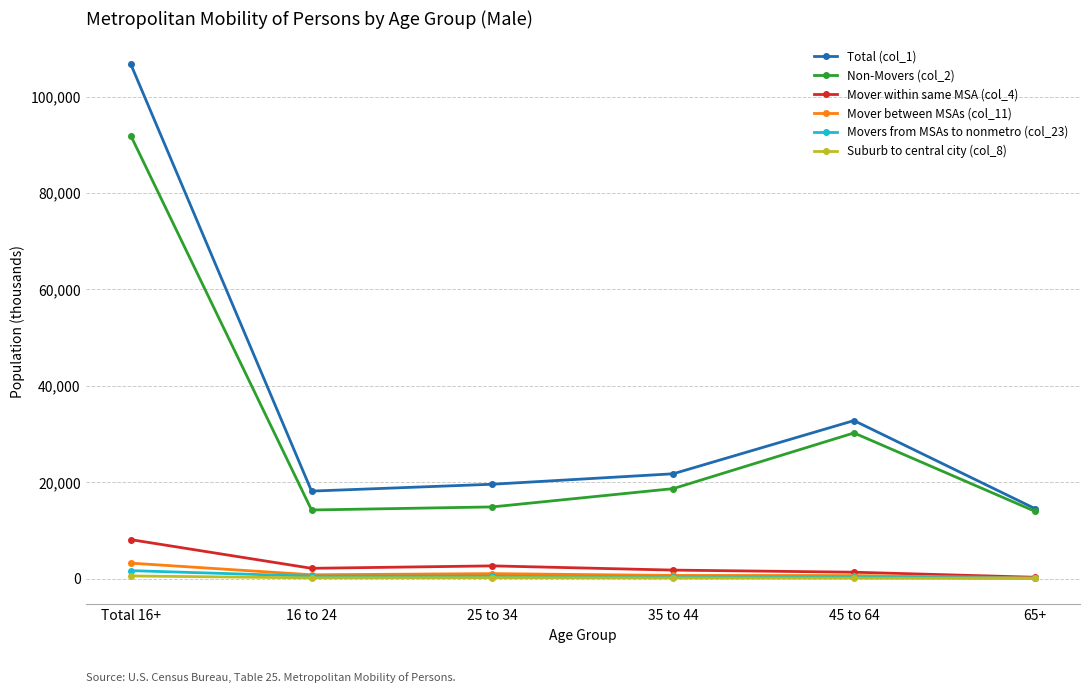

At which category is the sum across all series the highest?

Total 16+